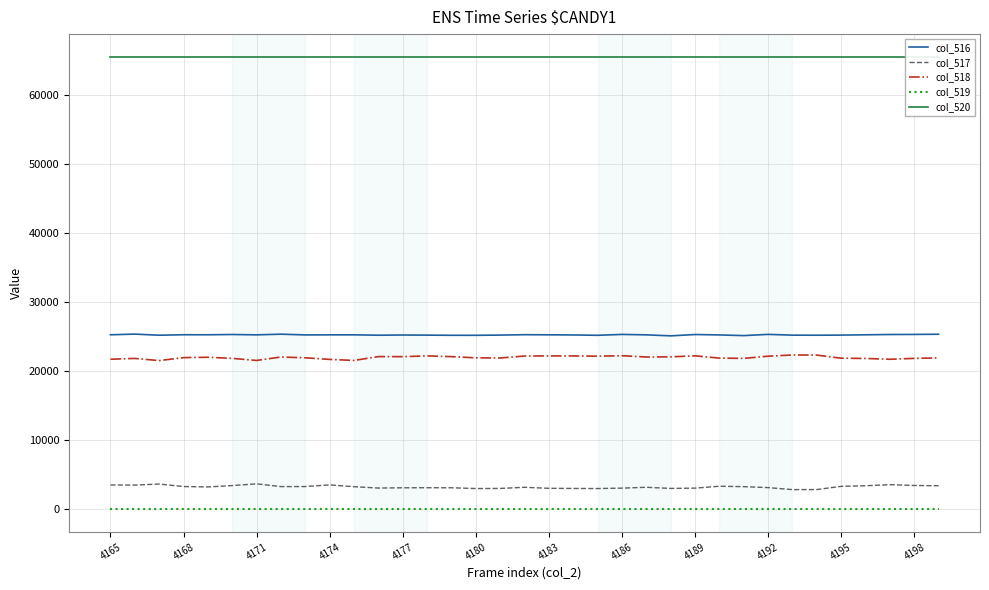

True or false: col_516 and col_518 intersect in this chart.

False